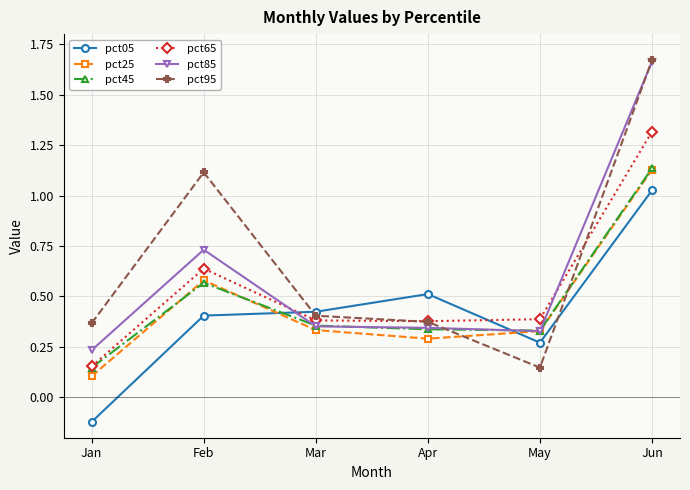

Which series has the largest range (max minus min)?

pct95